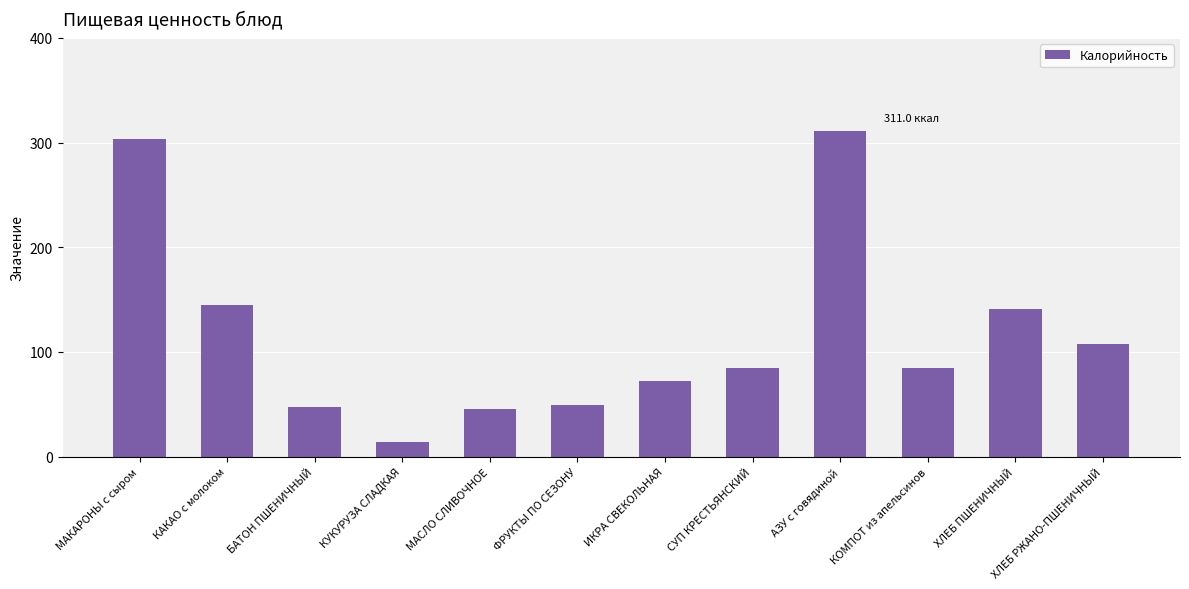

What is the sum of all values?

1405.0